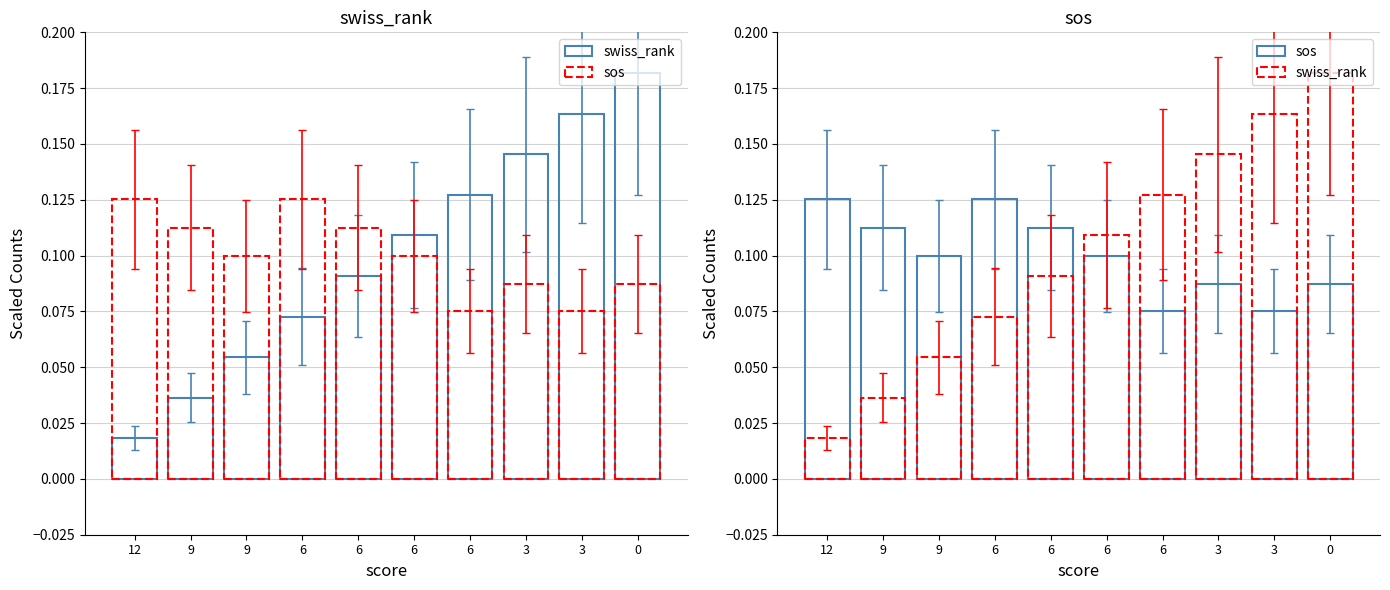

Reading left to right, what are all the values shown in this chart?

swiss_rank: 12=0.0	9=0.0	9=0.1	6=0.1	6=0.1	6=0.1	6=0.1	3=0.1	3=0.2	0=0.2
sos: 12=0.1	9=0.1	9=0.1	6=0.1	6=0.1	6=0.1	6=0.1	3=0.1	3=0.1	0=0.1